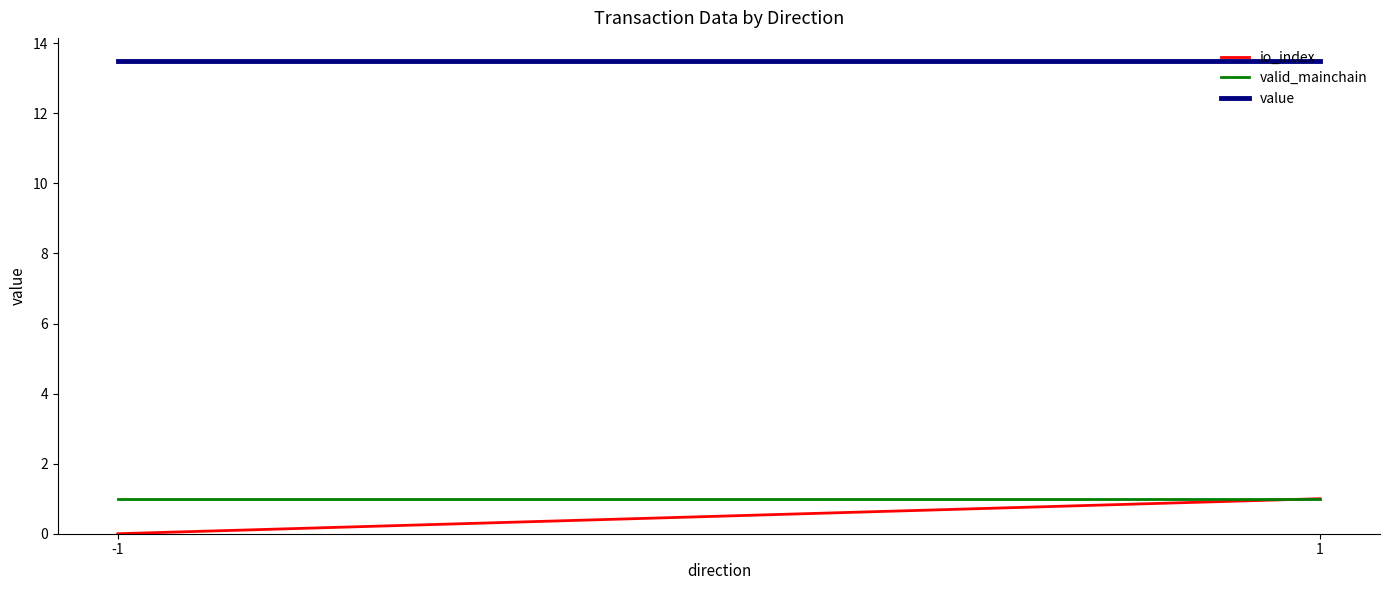

At which label is valid_mainchain closest to 1?

-1